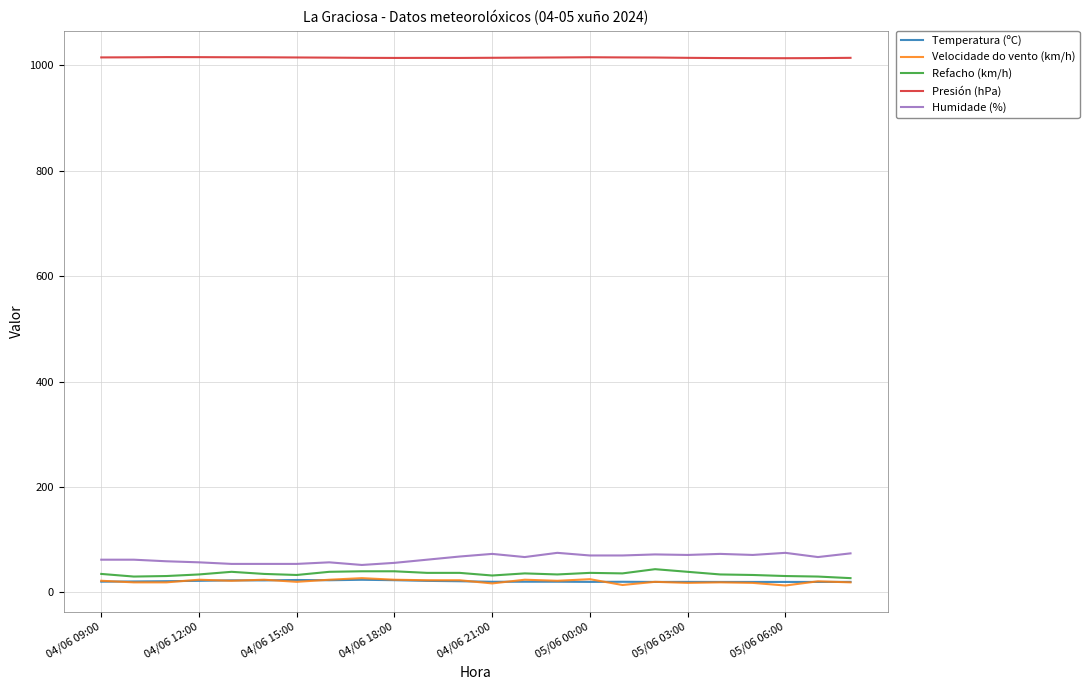

True or false: Presión (hPa) and Humidade (%) cross at least once.

False